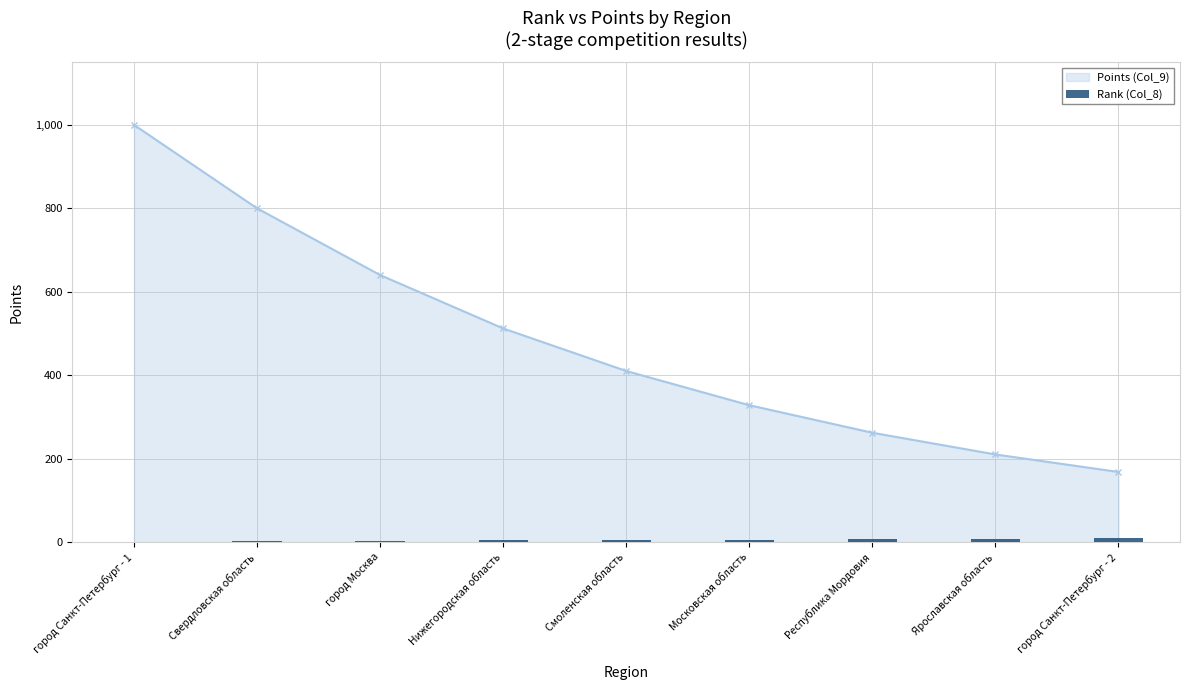

At which label does the data first exceed 5?

Московская область